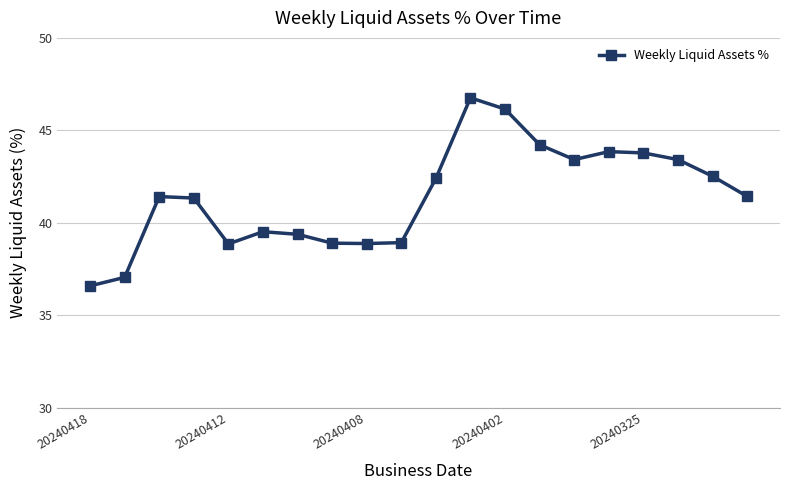

True or false: there are more than 1 points higher than both neighbors.

True